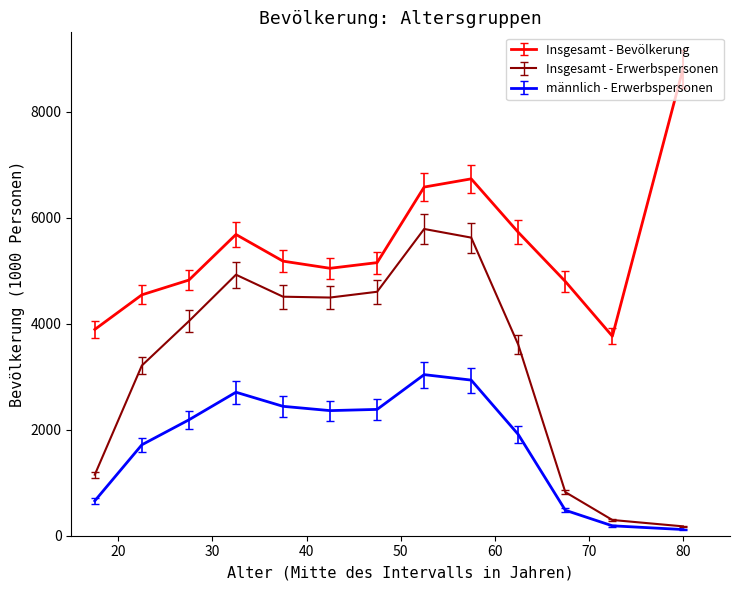

What are all the series names shown in the legend?

Insgesamt - Bevölkerung, Insgesamt - Erwerbspersonen, männlich - Erwerbspersonen